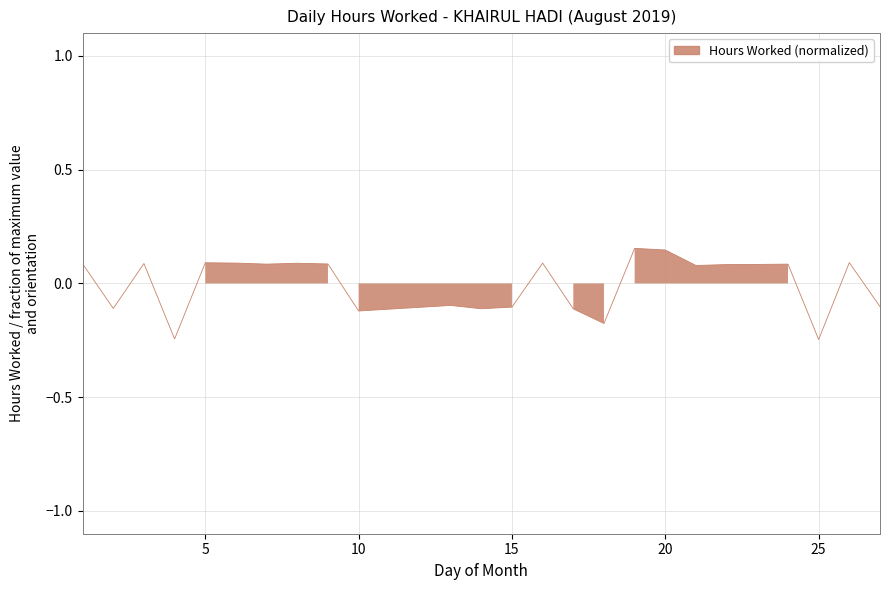

What is the change in value from 6 to 15?

-0.2